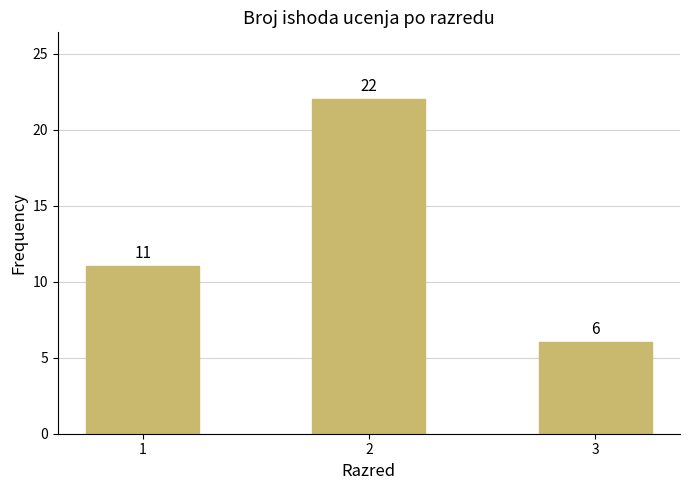

Approximately how many times larger is the value at 2 compared to 1?

2.0